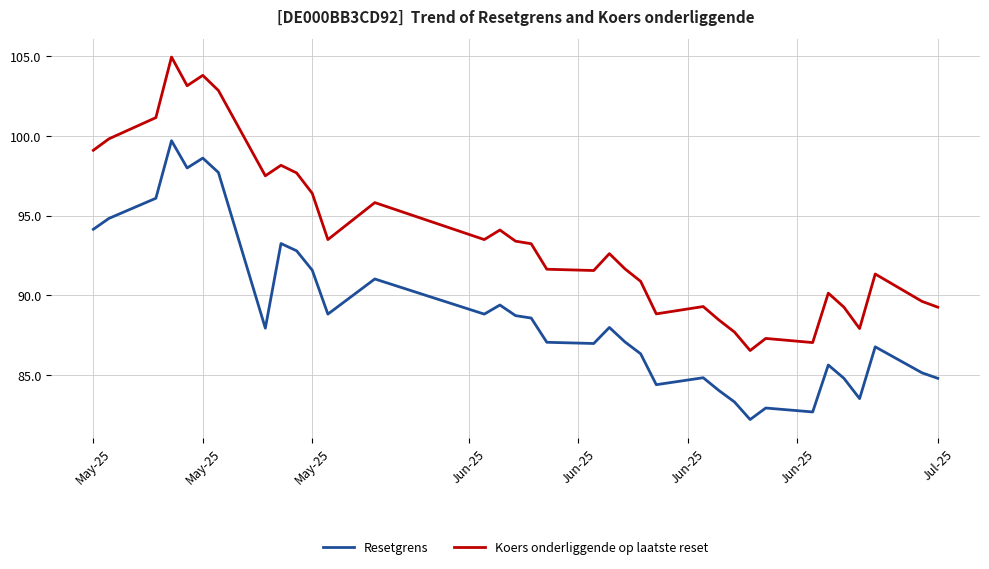

True or false: Koers onderliggende op laatste reset and Resetgrens intersect in this chart.

False